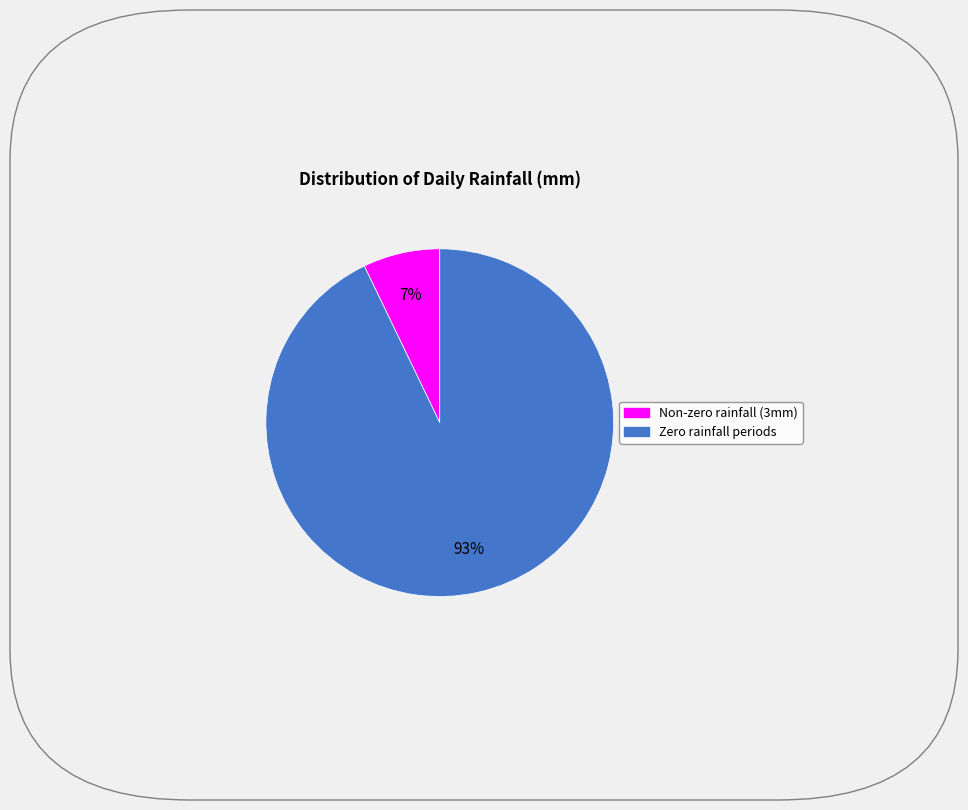

To the nearest percent, what is the average slice percentage?

50%